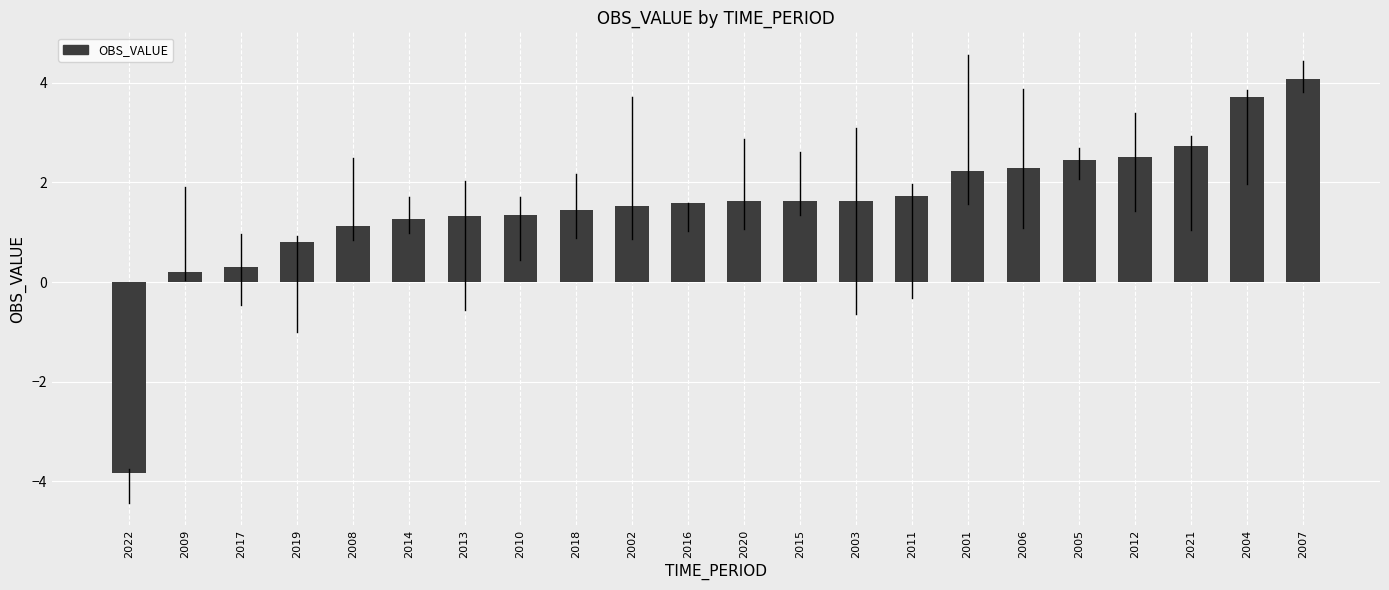

What is the change in value from 2008 to 2015?

+0.5